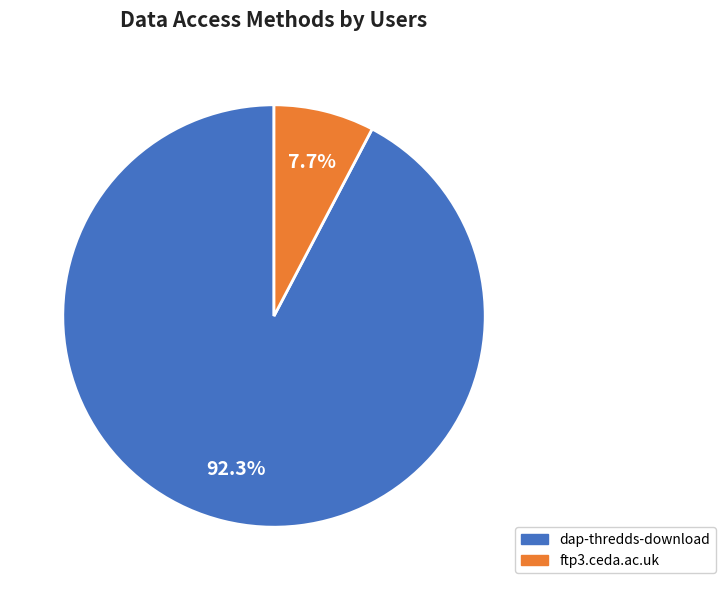

Count the number of slices in the pie.

2